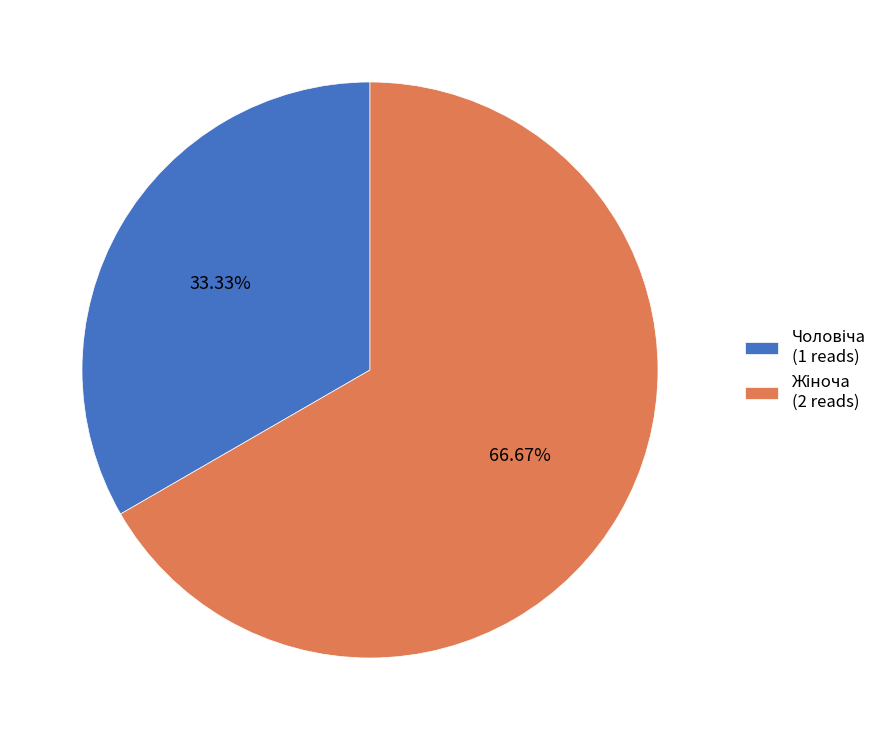

How many segments does this pie chart have?

2